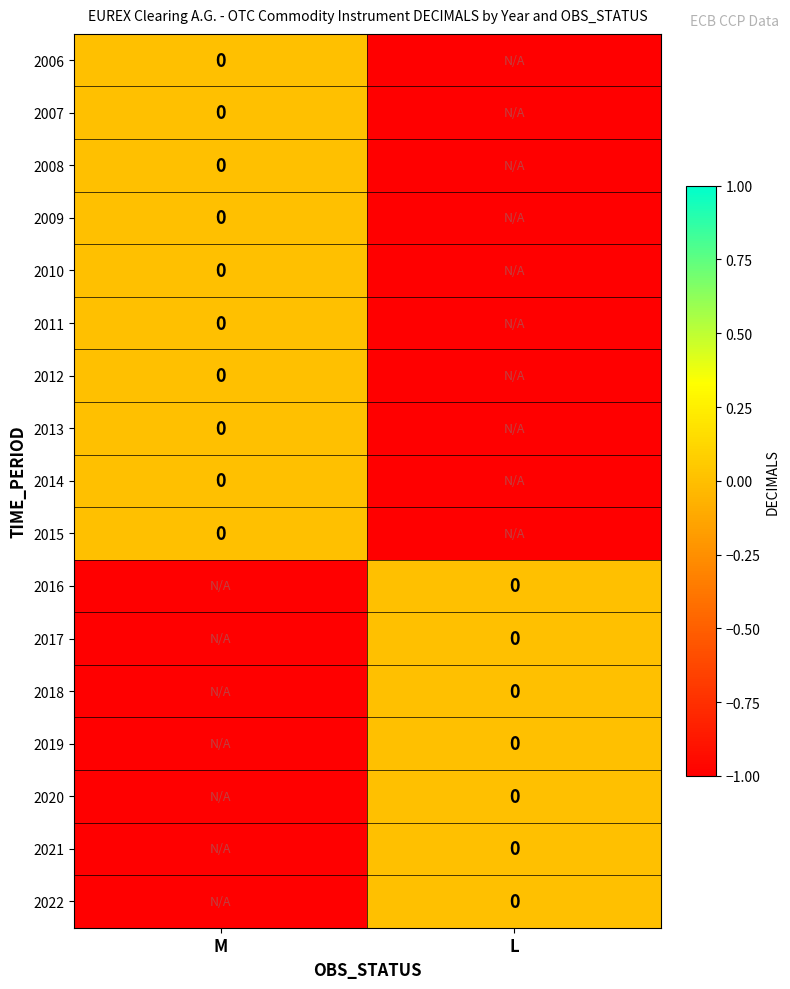

Is it true that 2012 equals -1 at L?

False